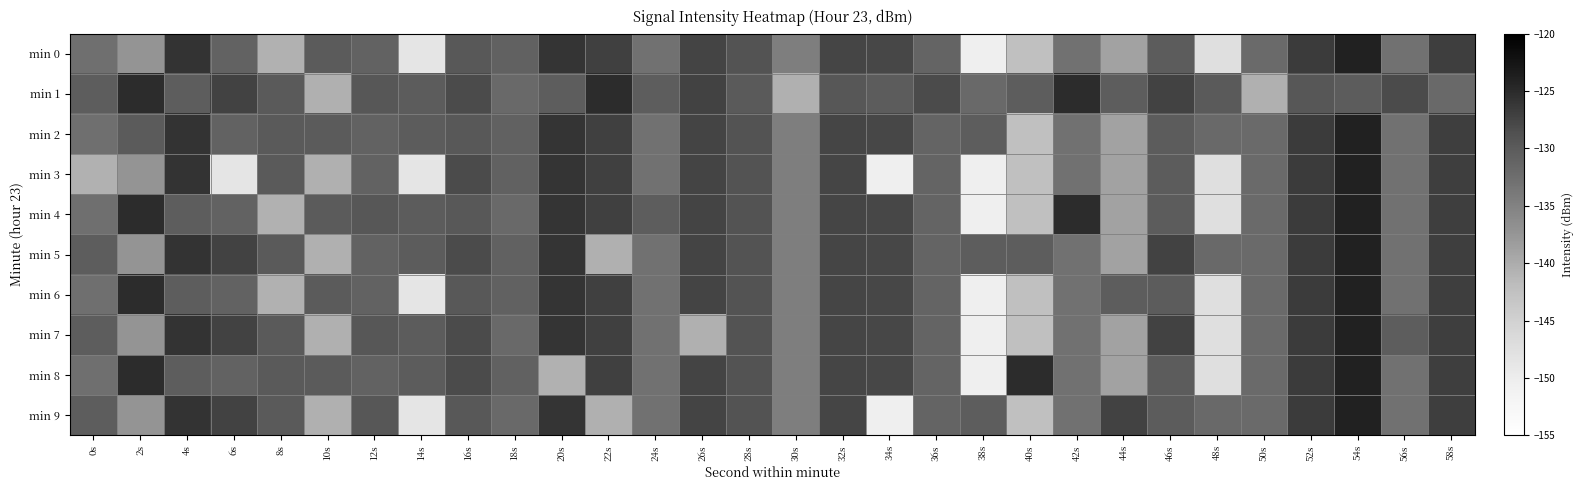

At which category is the sum across all series the highest?

54s